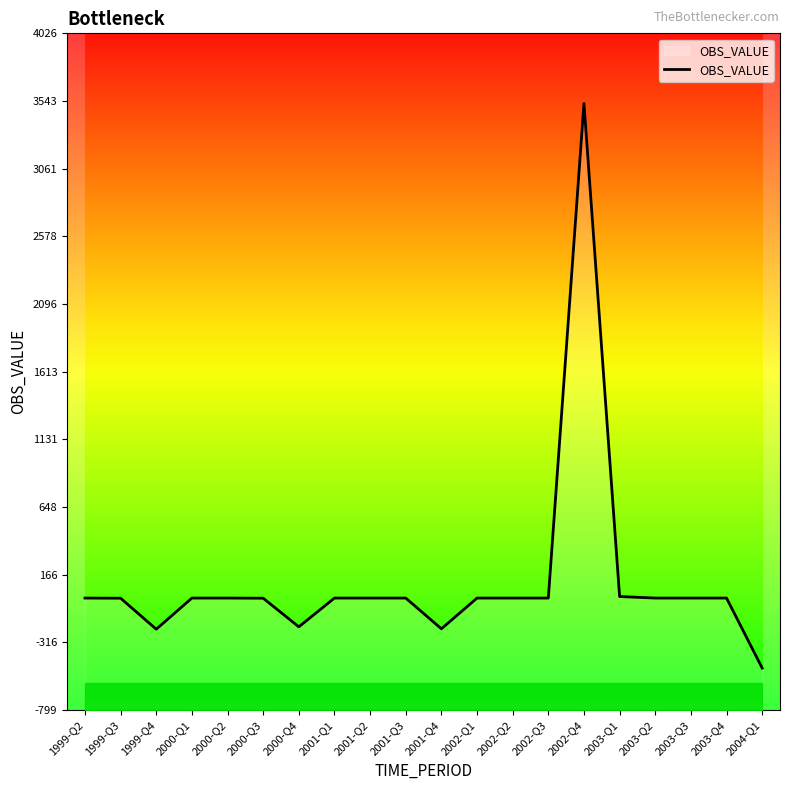

What is the label of the 9th point from the right?

2002-Q1